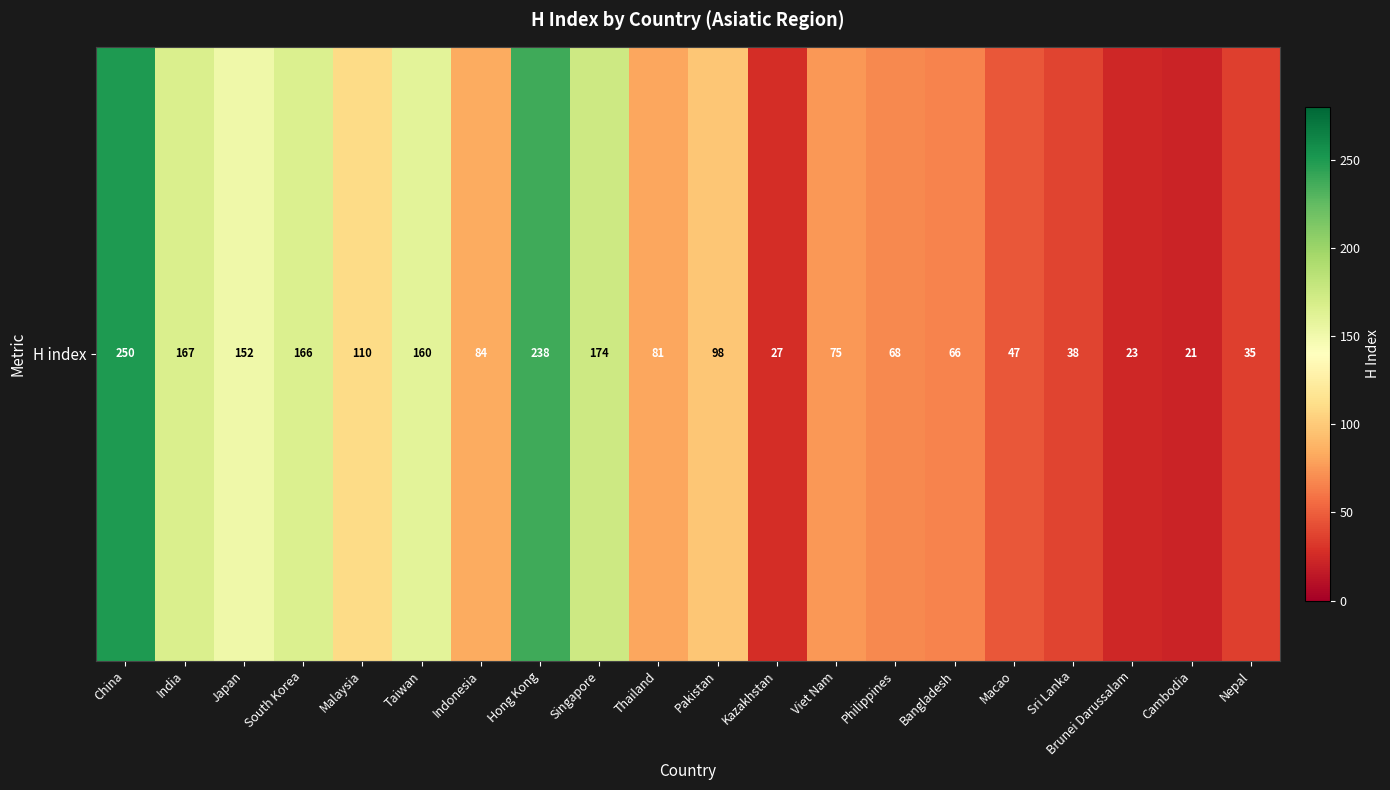

Reading right to left, list all the values displayed in this chart.

35	21	23	38	47	66	68	75	27	98	81	174	238	84	160	110	166	152	167	250